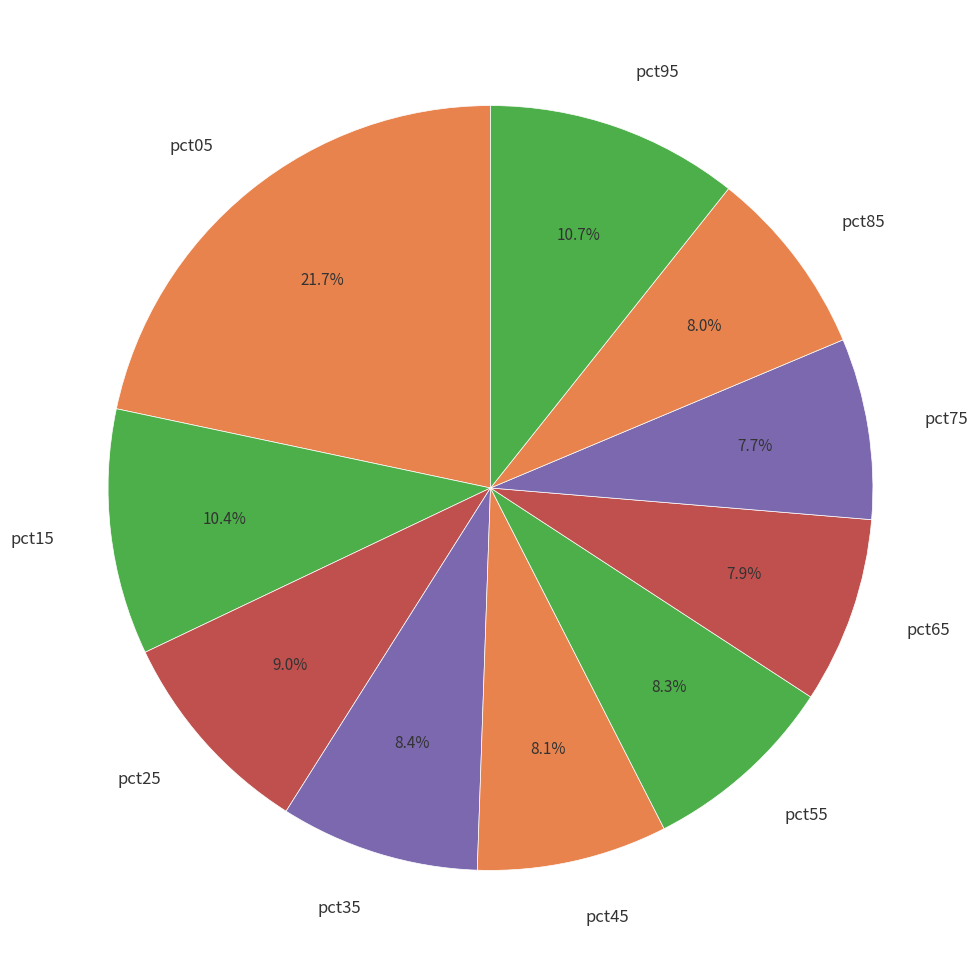

Which slice is the largest?

pct05